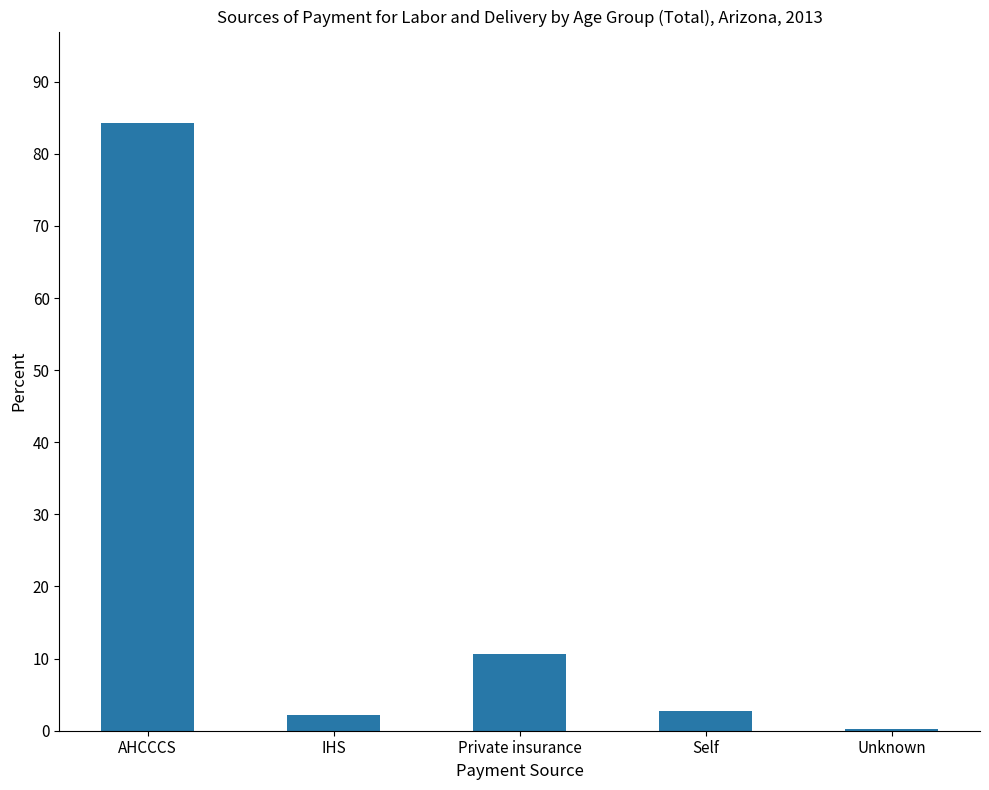

What is the sum of all values?

100.1